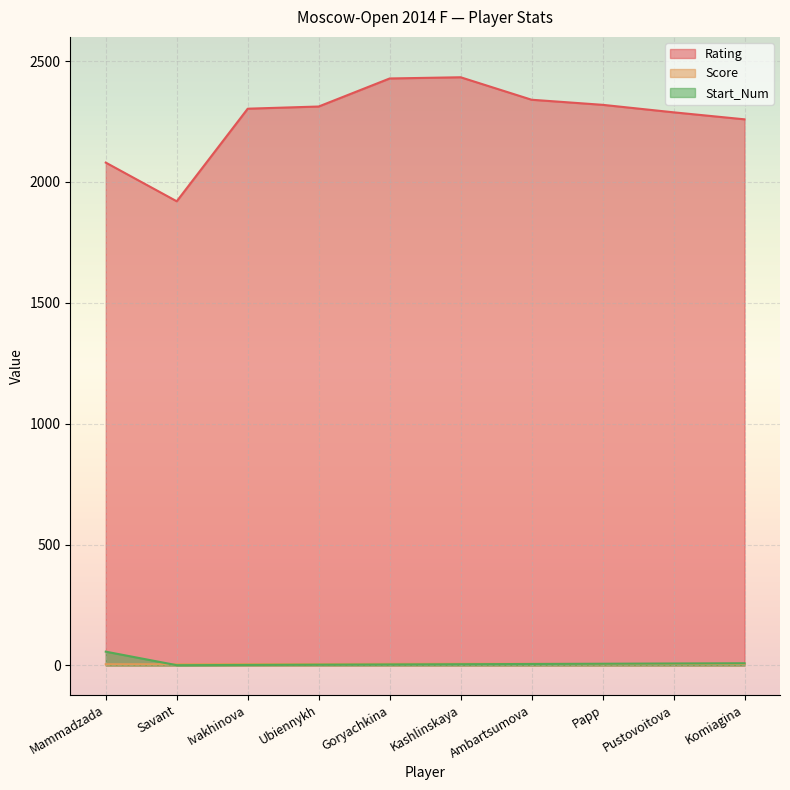

What position from the right is Mammadzada?

10